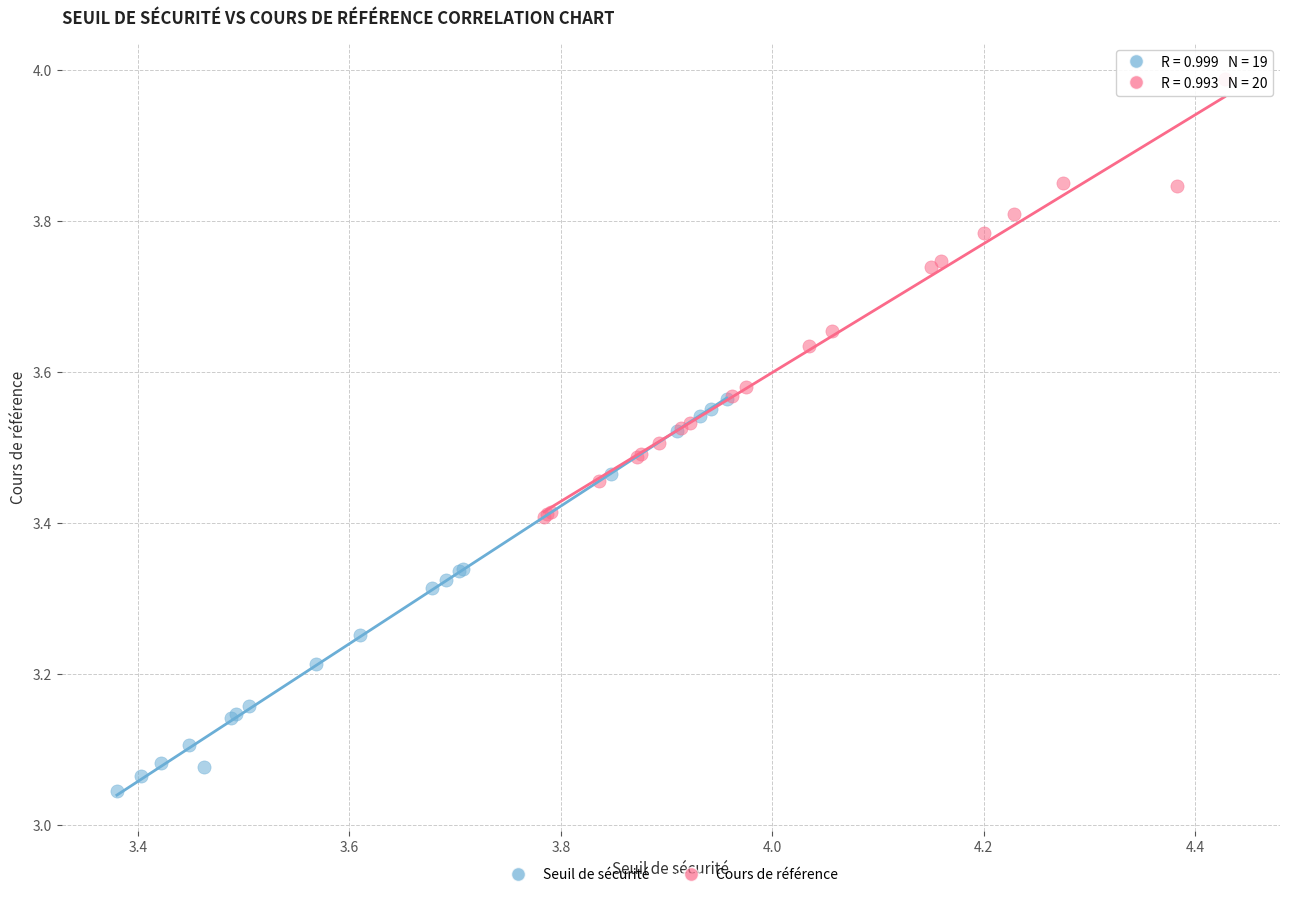

Which series reaches the minimum Y coordinate?

Seuil de sécurité